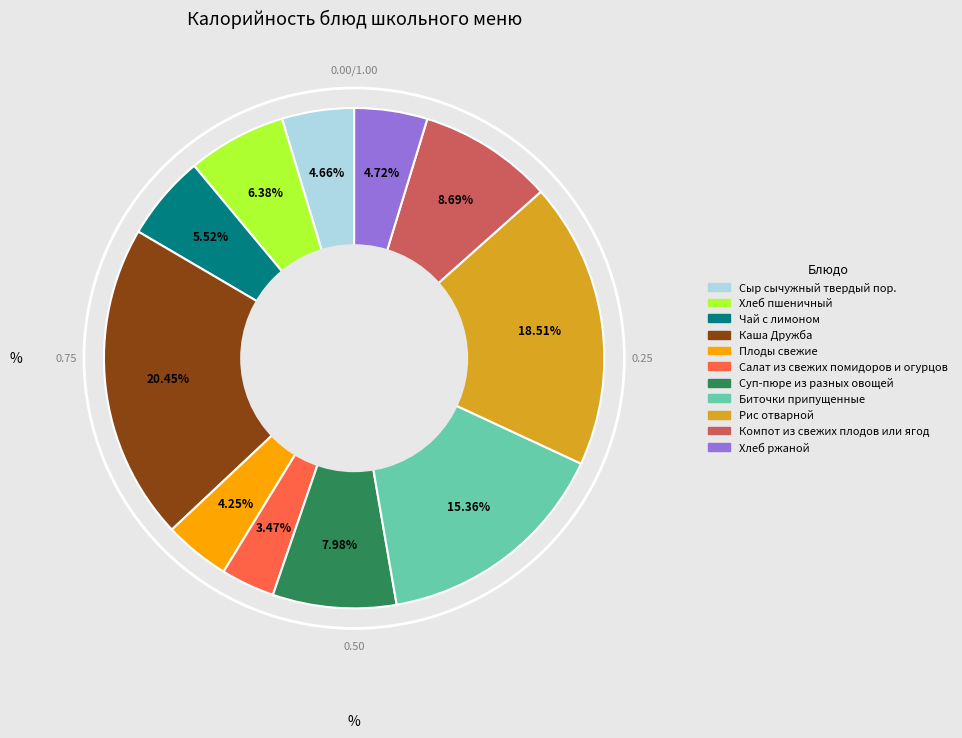

How many slices are in this pie chart?

11